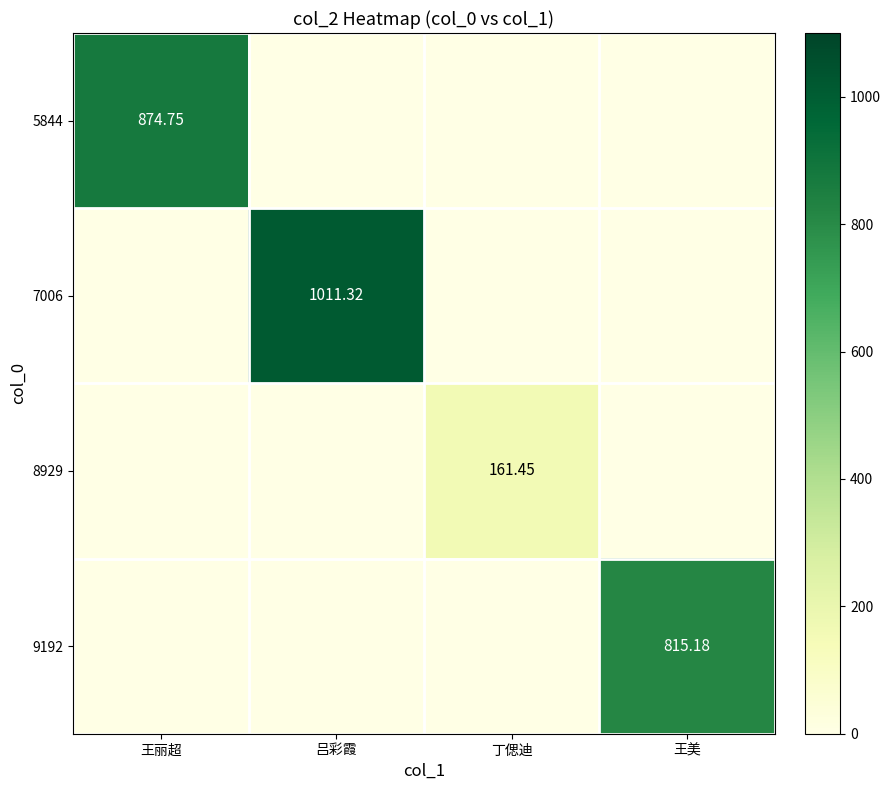

Count the number of data series in this chart.

4